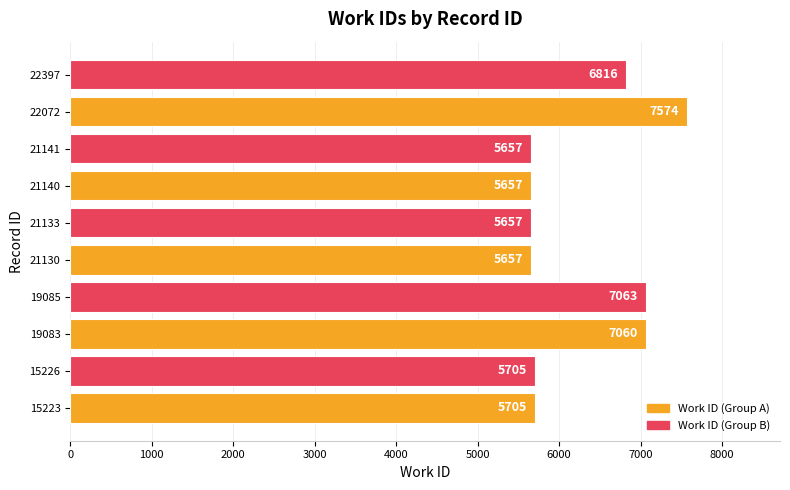

What is the value of the 2nd bar from the left?

5705